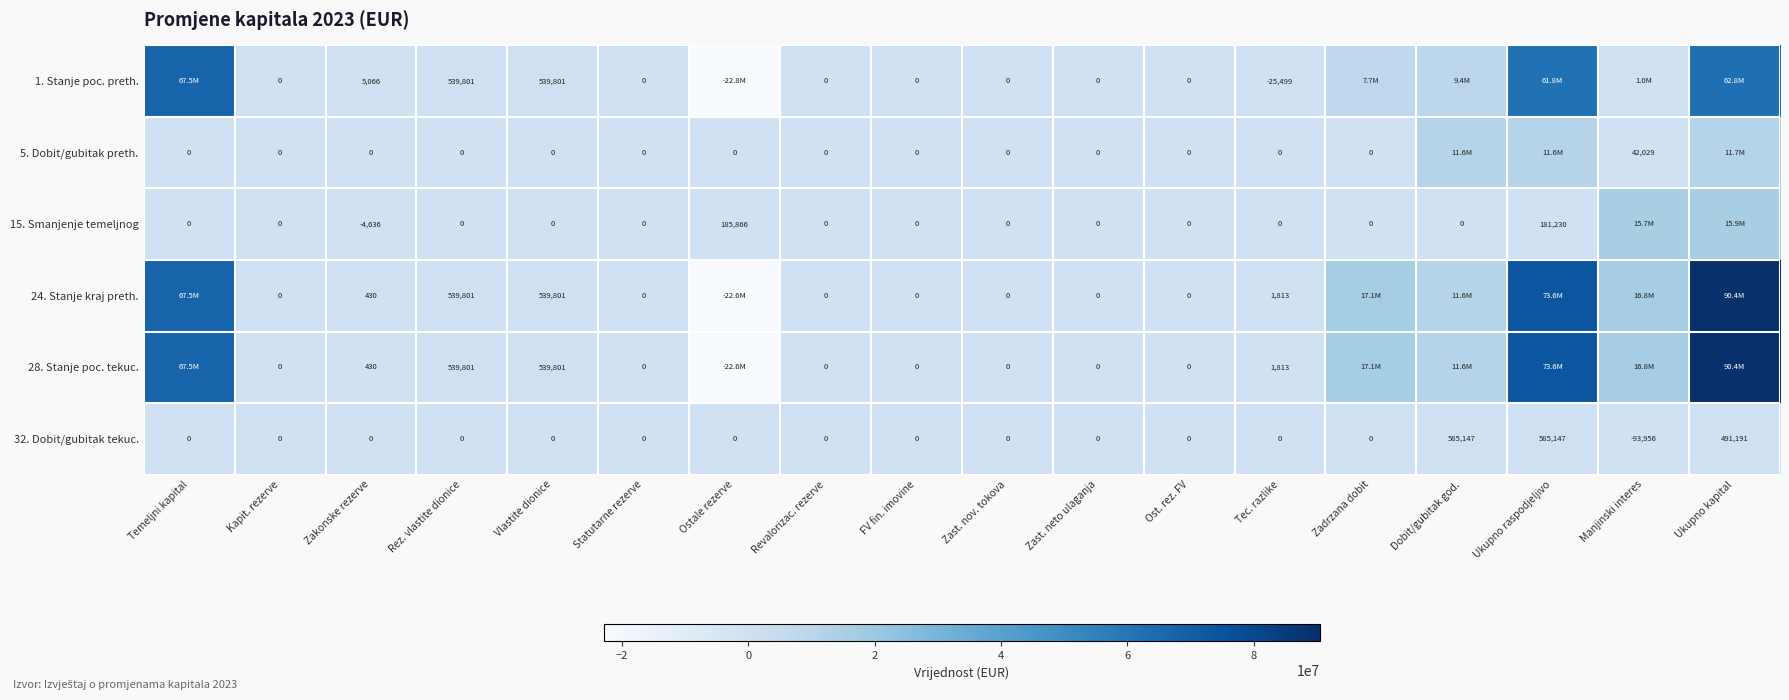

The 24. Stanje kraj preth. series shows 430 at Zakonske rezerve. True or false?

True